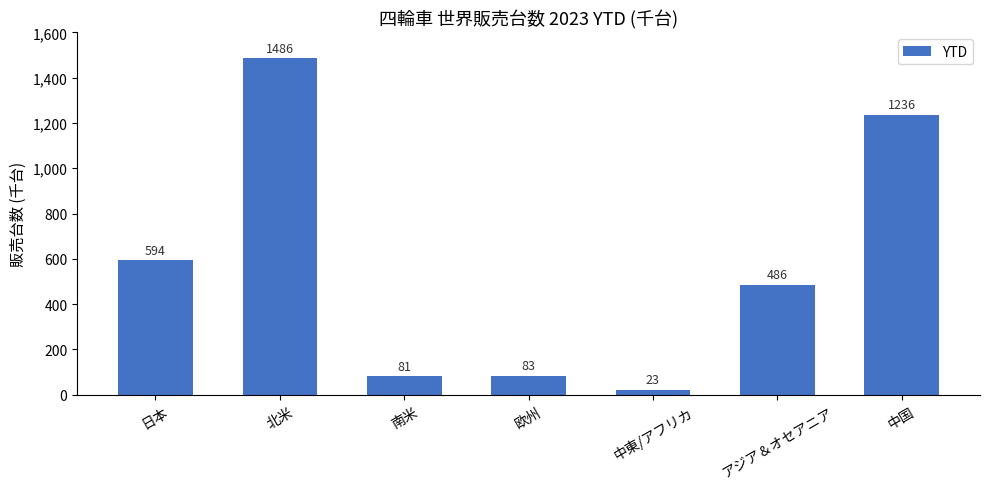

What is the smallest value displayed?

22.9